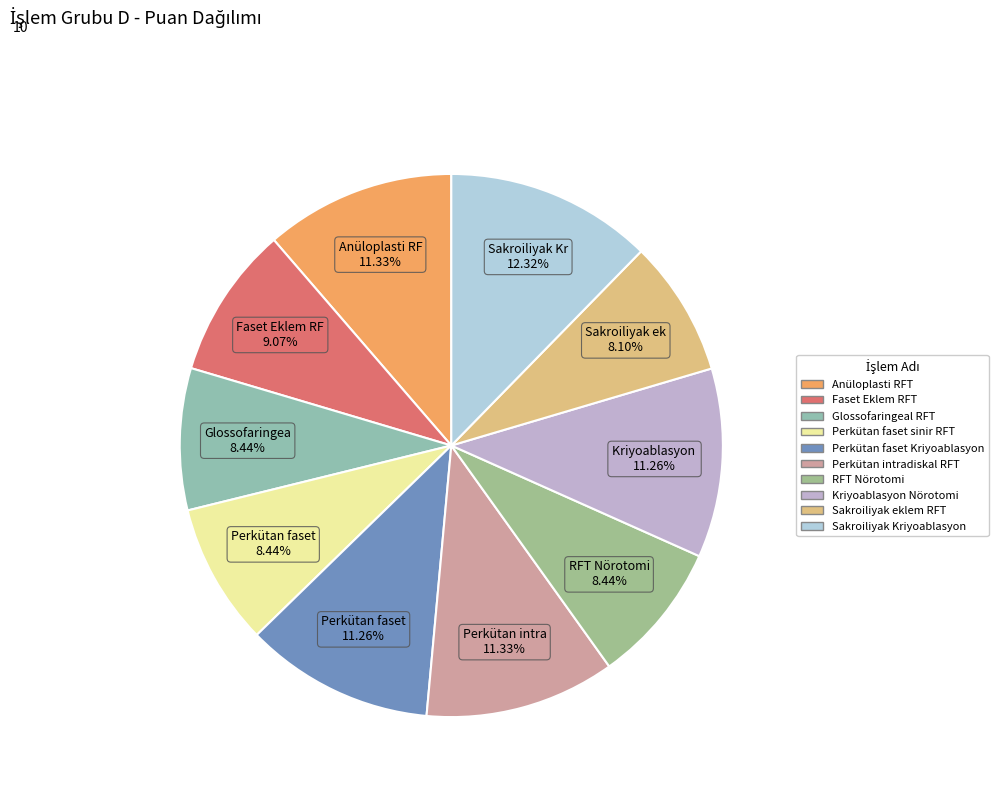

What is the ratio of the value at Kriyoablasyon Nörotomi to the value at Faset Eklem RFT?

1.2